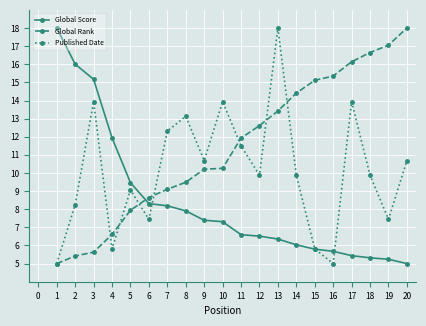

True or false: Global Score and Global Rank intersect in this chart.

True